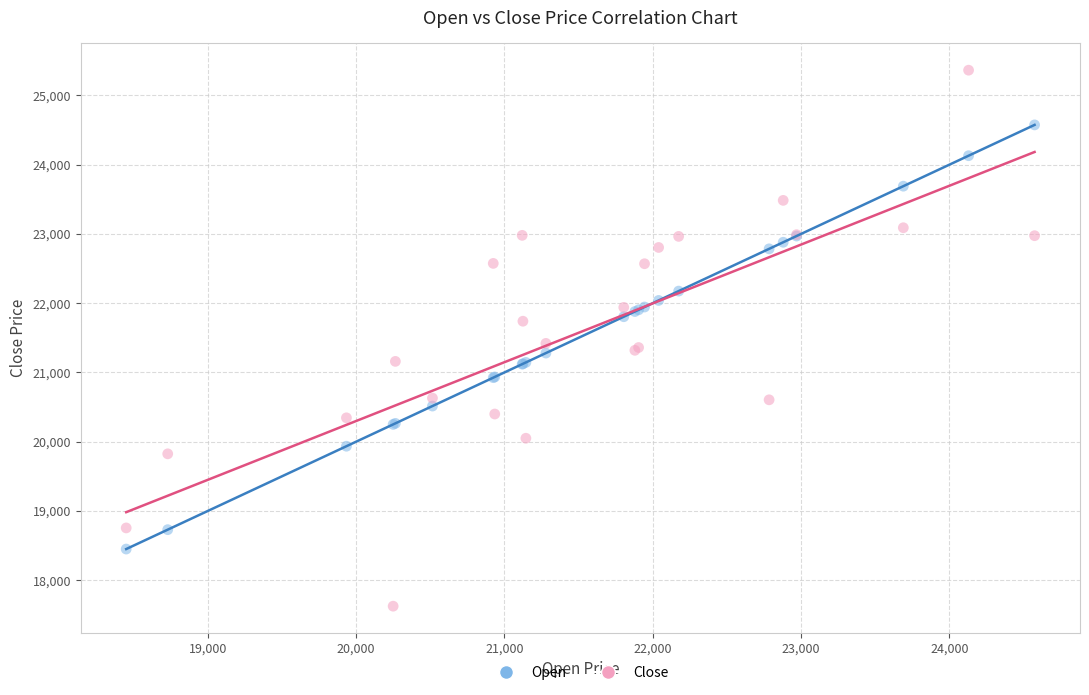

Which series has the largest Y range (max minus min)?

Close